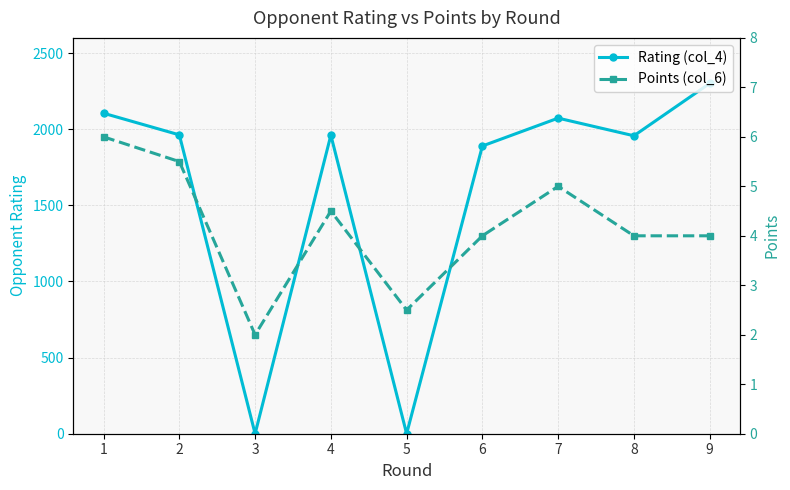

Does the chart display data point markers on the line(s)?

Yes